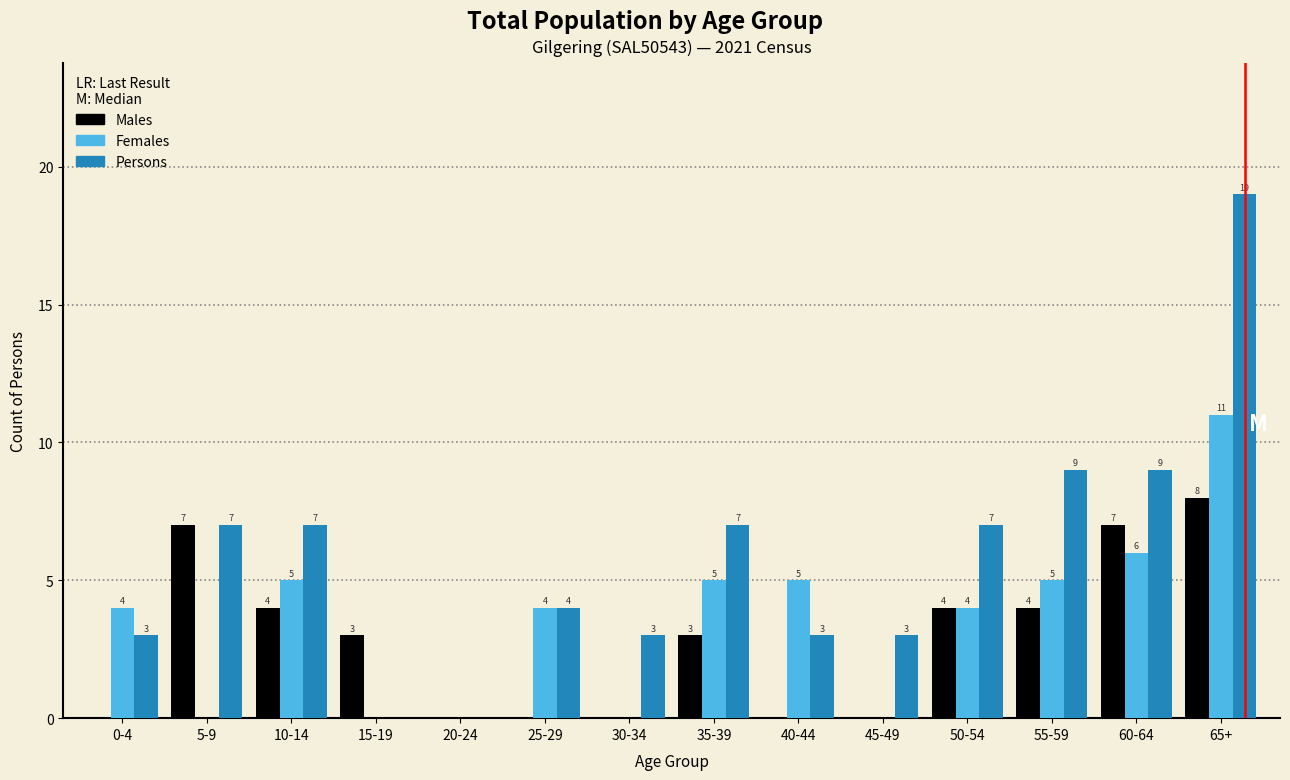

Reading right to left, list all the values displayed in this chart.

Males: 65+=8	60-64=7	55-59=4	50-54=4	45-49=0	40-44=0	35-39=3	30-34=0	25-29=0	20-24=0	15-19=3	10-14=4	5-9=7	0-4=0
Females: 65+=11	60-64=6	55-59=5	50-54=4	45-49=0	40-44=5	35-39=5	30-34=0	25-29=4	20-24=0	15-19=0	10-14=5	5-9=0	0-4=4
Persons: 65+=19	60-64=9	55-59=9	50-54=7	45-49=3	40-44=3	35-39=7	30-34=3	25-29=4	20-24=0	15-19=0	10-14=7	5-9=7	0-4=3